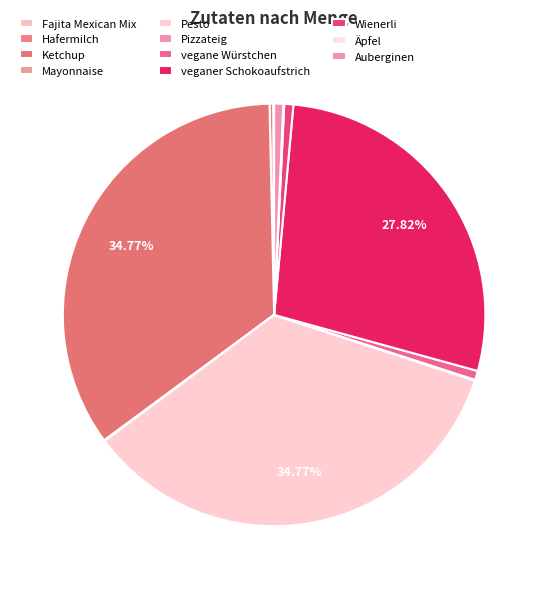

Rank the categories by value from lowest to highest.

Fajita Mexican Mix, Mayonnaise, Pizzateig, Äpfel, Hafermilch, vegane Würstchen, Wienerli, Auberginen, veganer Schokoaufstrich, Ketchup, Pesto